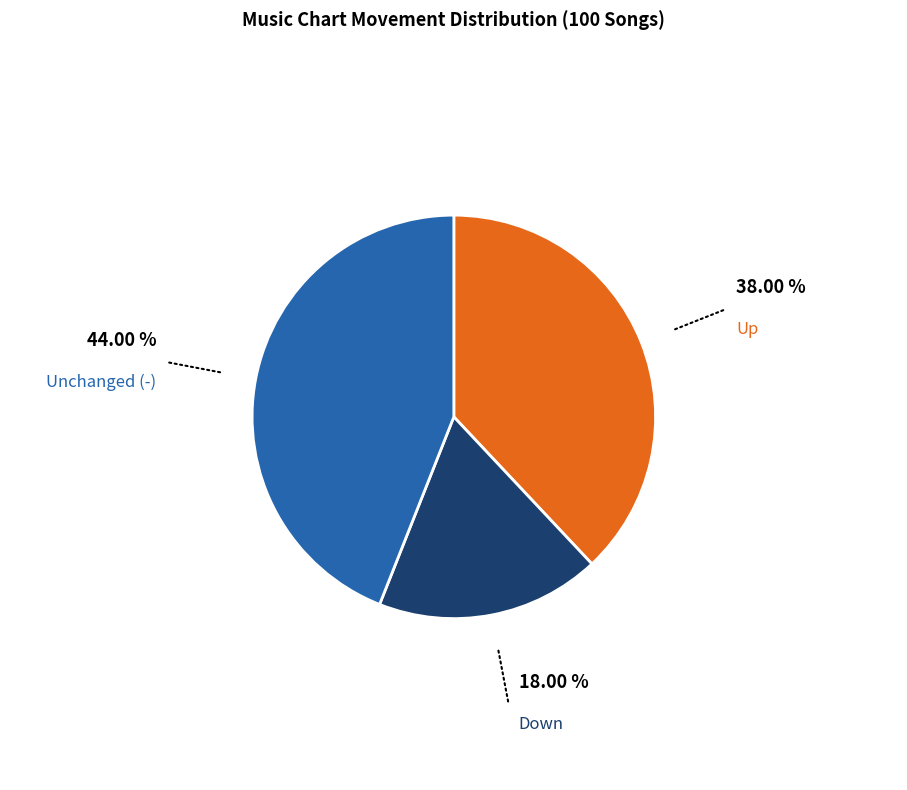

Combined, do Down and Unchanged (-) account for over 50%?

Yes